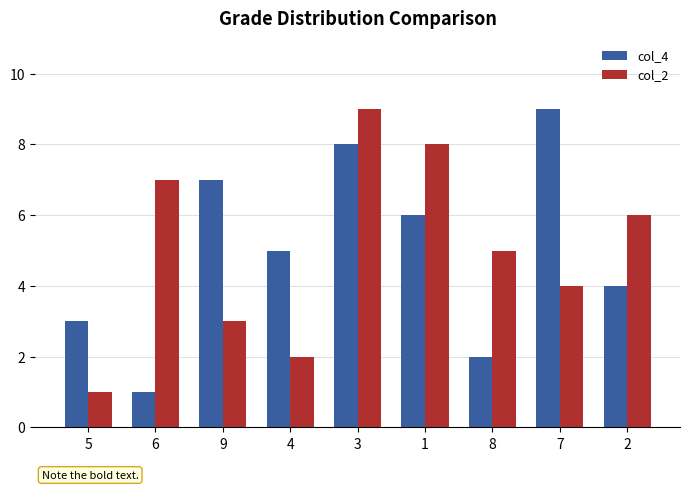

What is the label of the 4th bar from the left?

4